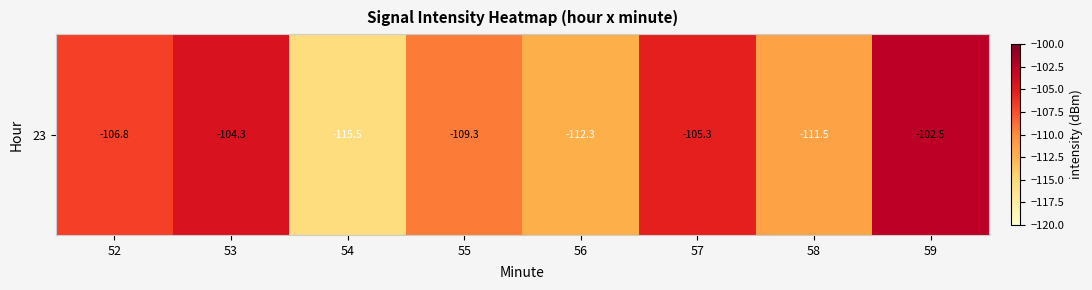

What is the smallest value displayed?

-115.5